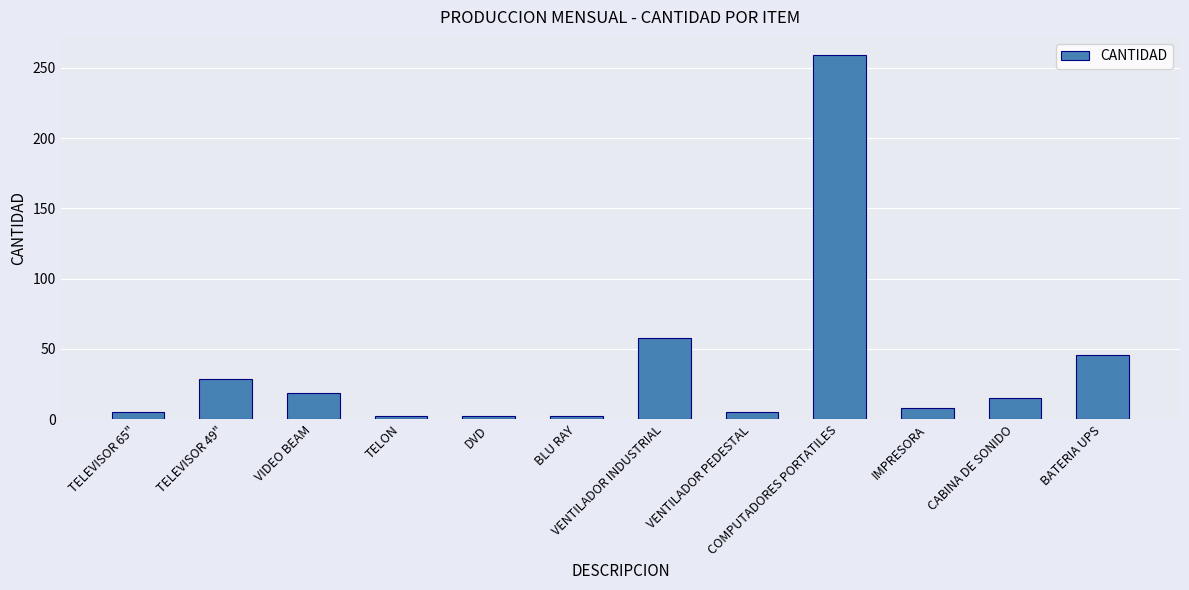

What is the difference between the maximum and minimum values?

257